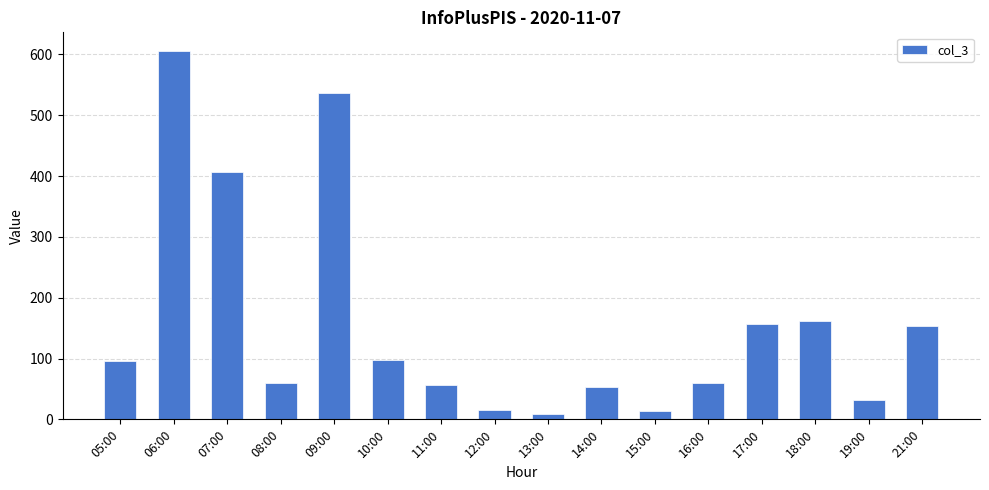

Approximately how many times larger is the value at 19:00 compared to 10:00?

0.3